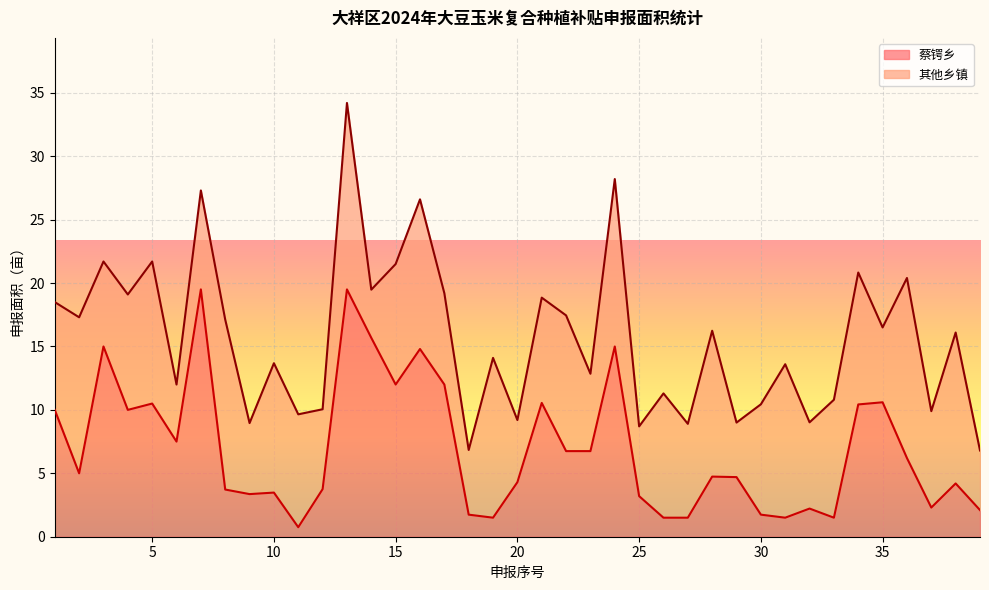

What value does the data have at 8?

3.7